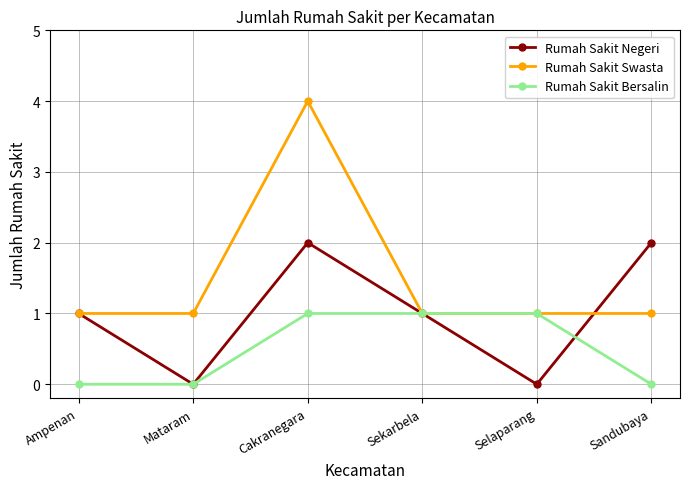

What are all the series names shown in the legend?

Rumah Sakit Negeri, Rumah Sakit Swasta, Rumah Sakit Bersalin